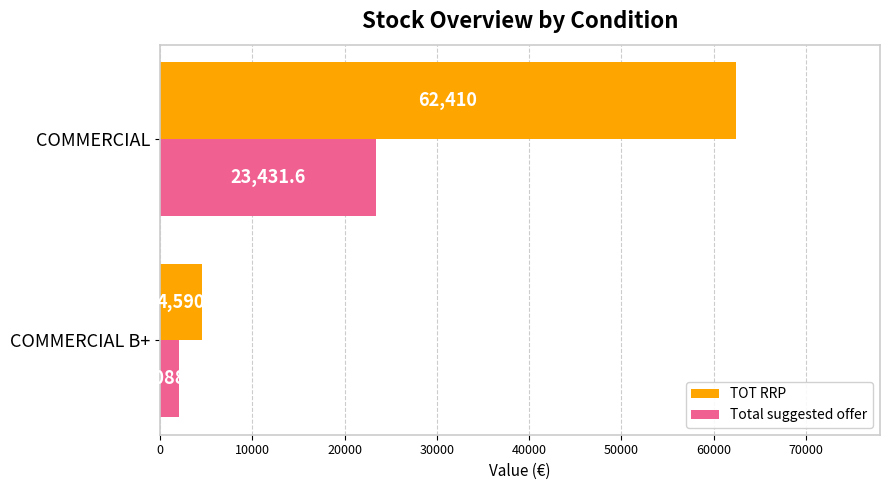

What is the difference between the TOT RRP values at COMMERCIAL and COMMERCIAL B+?

57820.0